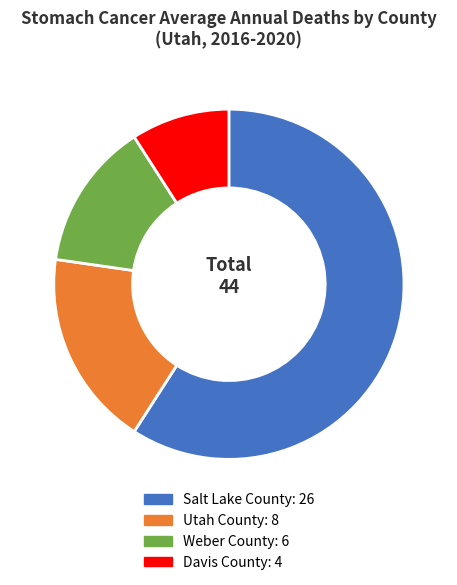

Does Salt Lake County account for over 50% of the chart?

Yes